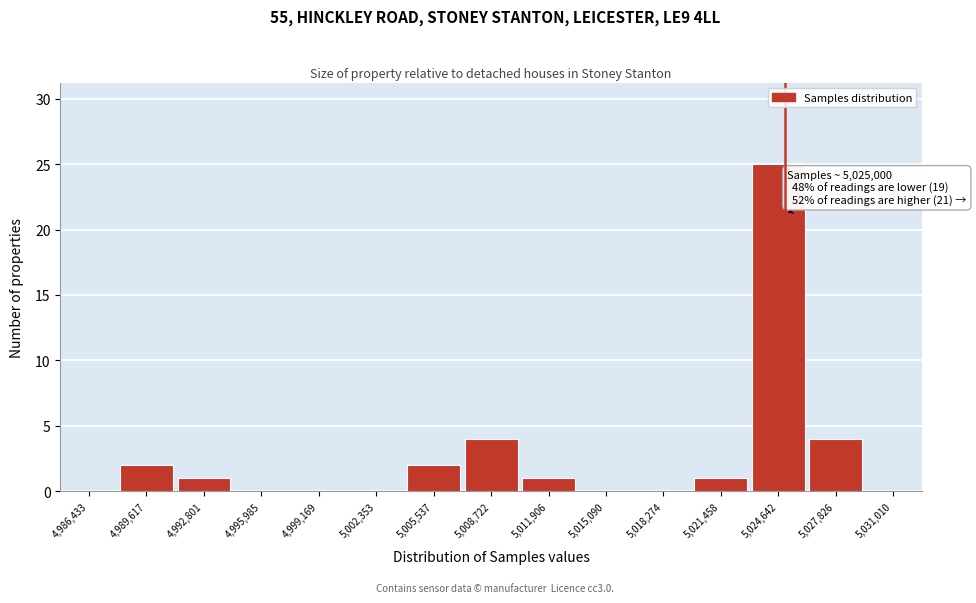

Over which range of the x-axis is the bar tallest?

5023000 to 5026000